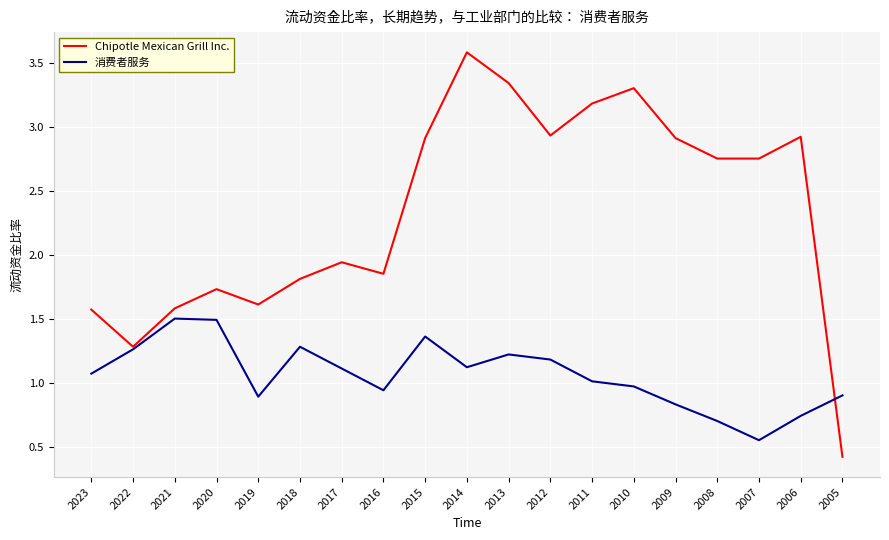

At 2007, list the series in order from smallest to largest.

消费者服务, Chipotle Mexican Grill Inc.